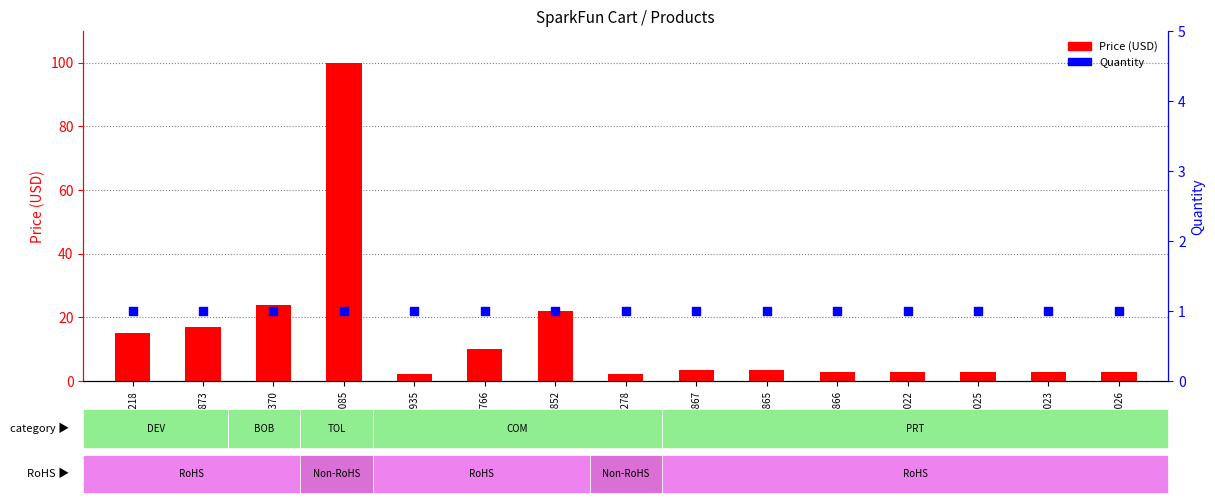

At which category is the sum across all series the highest?

TOL-00085